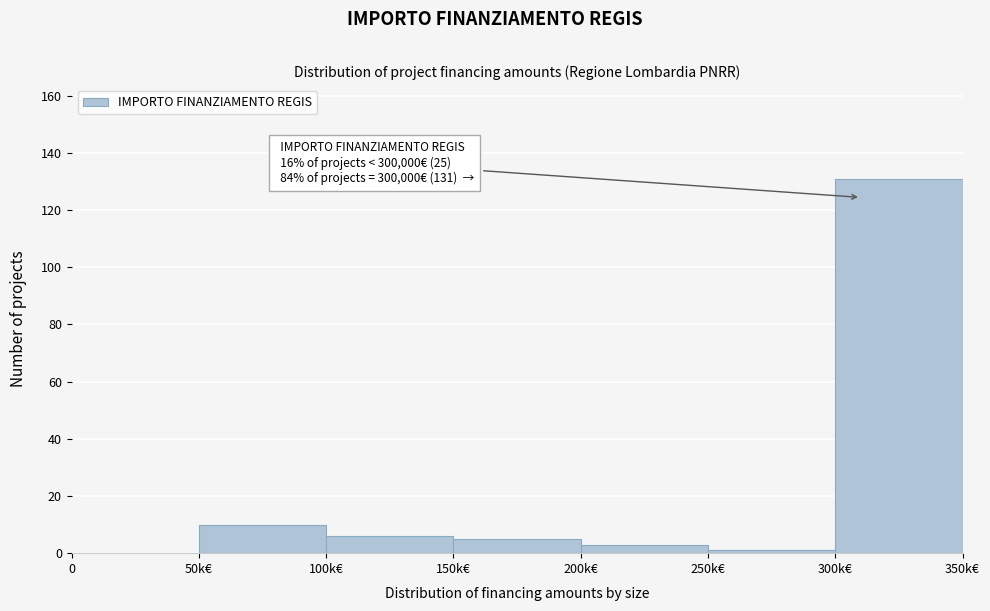

Reading left to right, extract all data points from this chart.

0=0	50k€=10	100k€=6	150k€=5	200k€=3	250k€=1	300k€=131